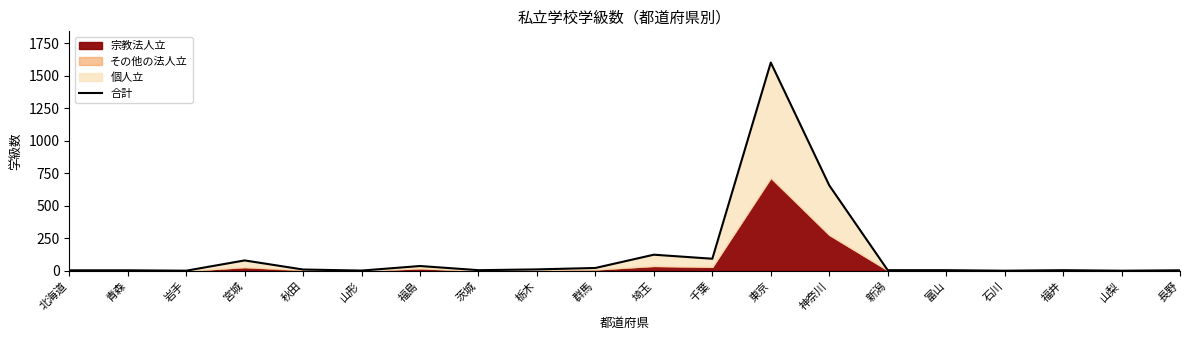

At which category does the chart reach its peak across all series?

東京